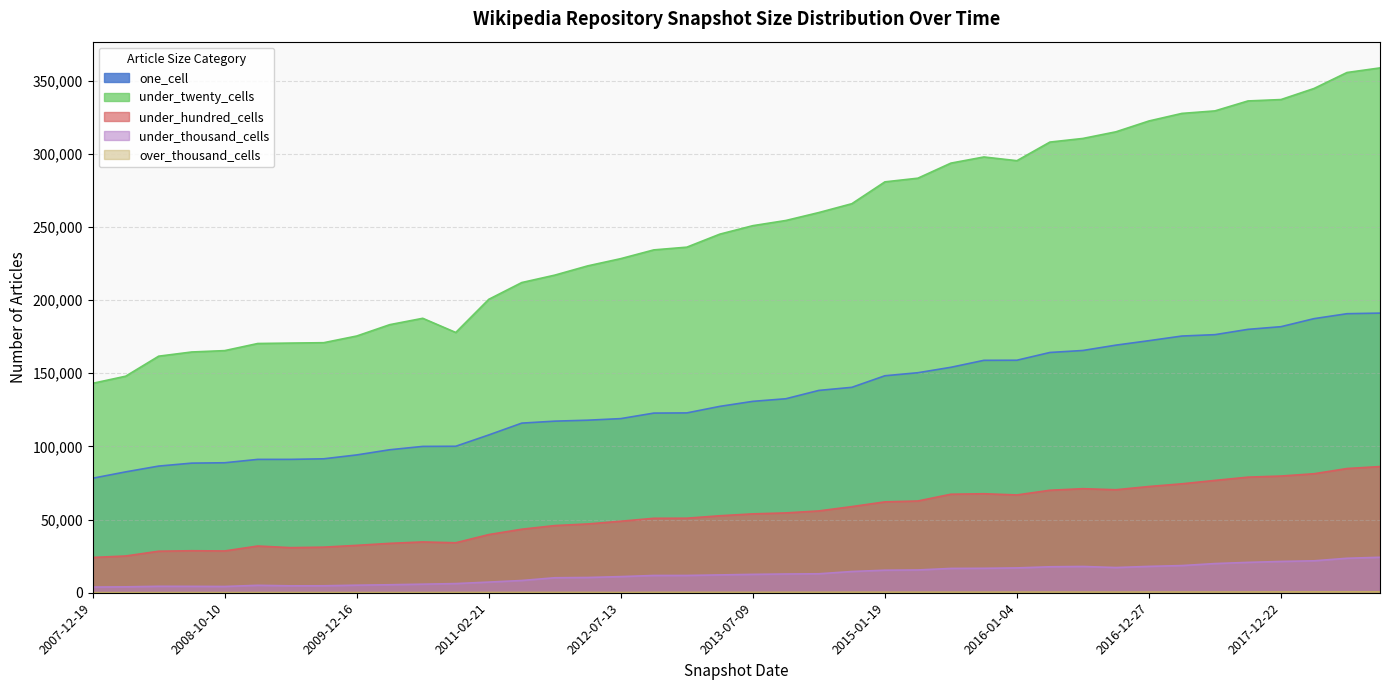

List the series in order of their peak value, highest first.

under_twenty_cells, one_cell, under_hundred_cells, under_thousand_cells, over_thousand_cells